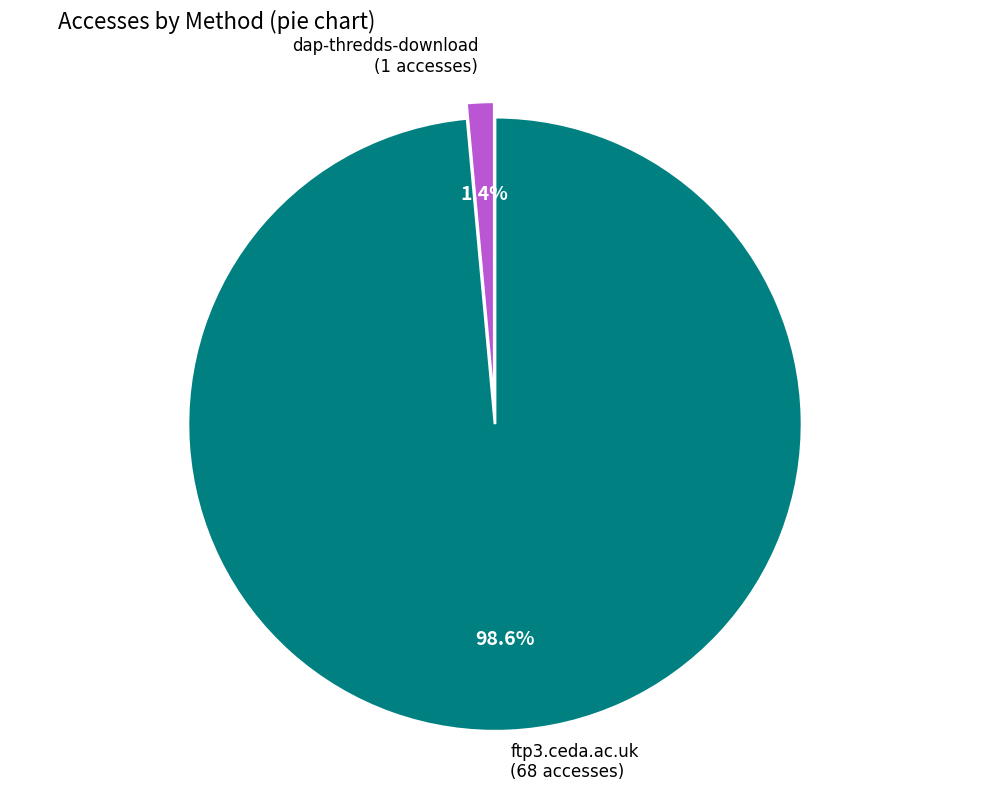

What is the largest slice in the pie chart?

ftp3.ceda.ac.uk